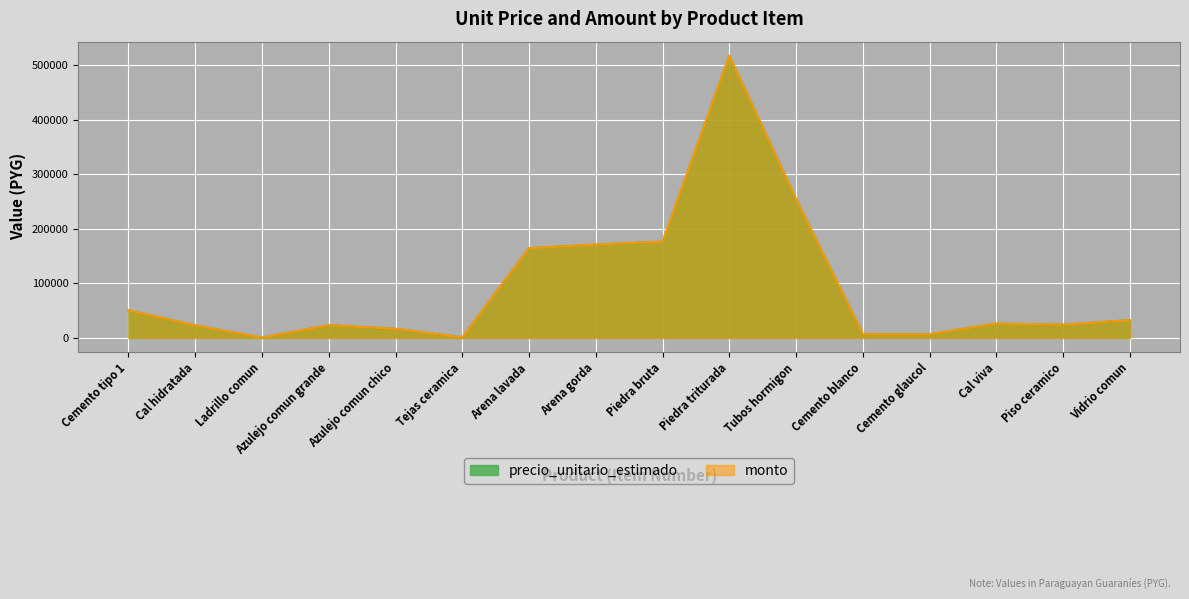

At how many categories does at least one series exceed 35047?

6